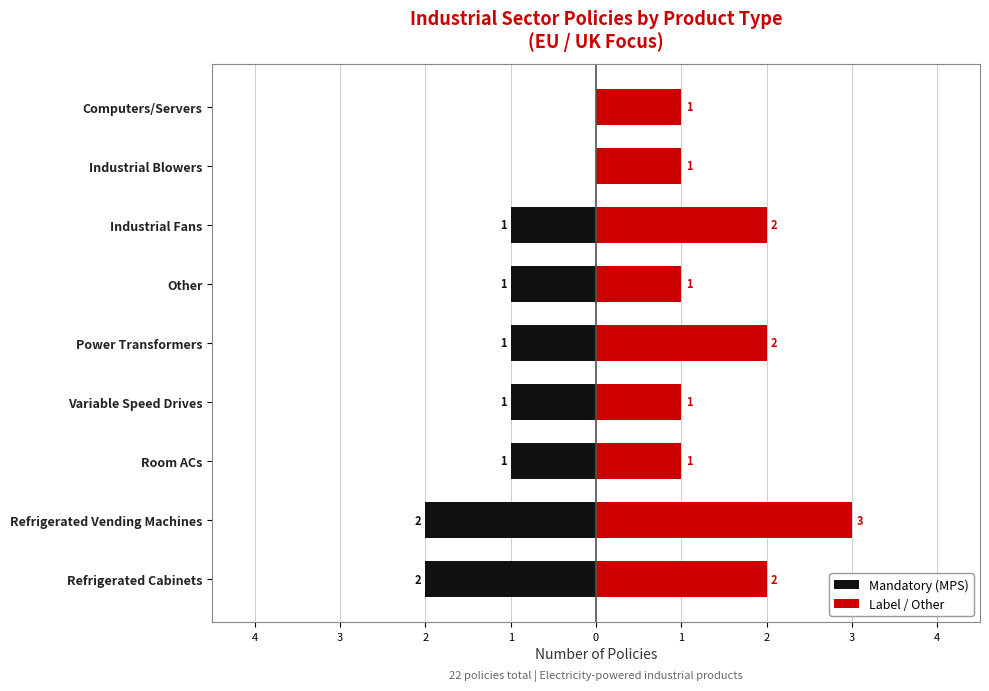

How many bars are there in each group?

2